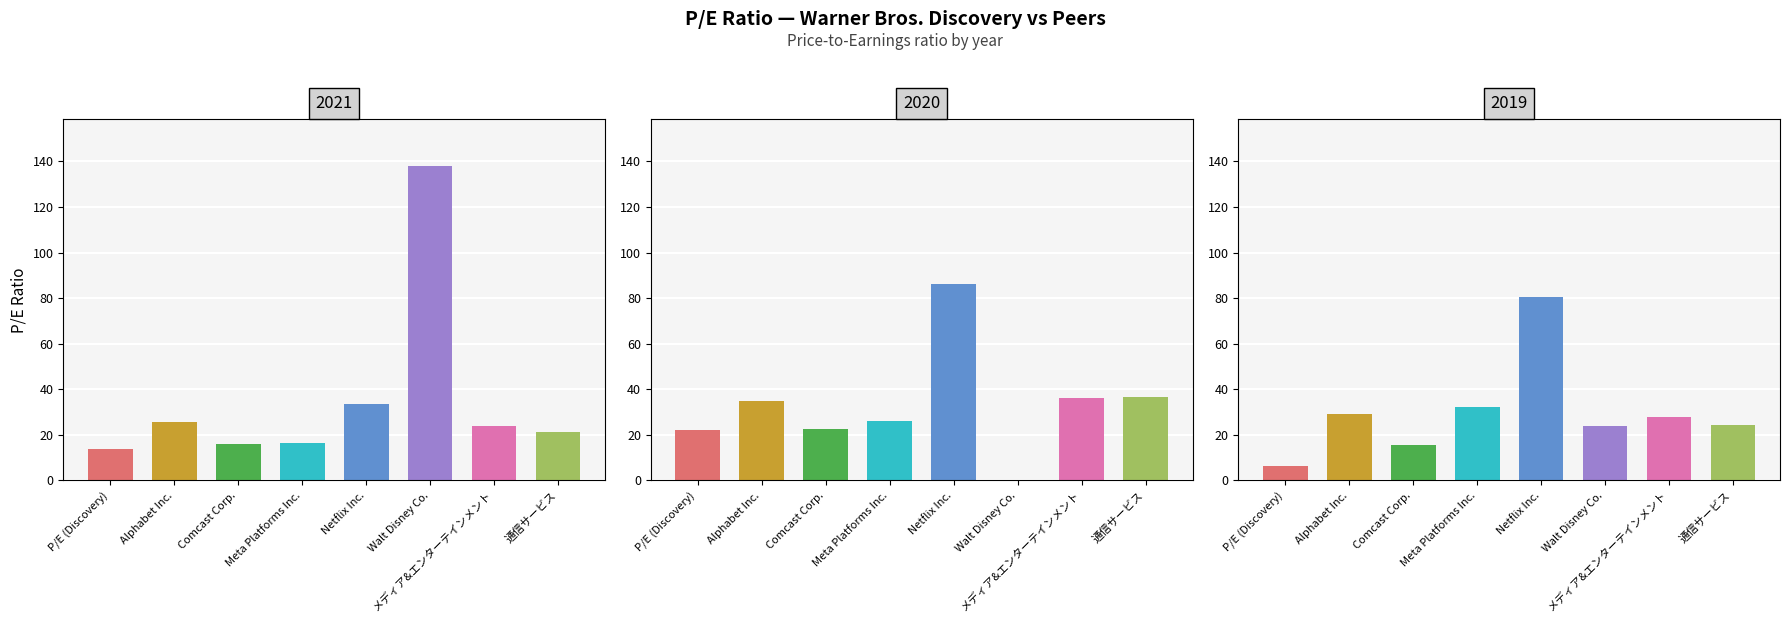

Which series has the largest range (max minus min)?

2021-12-31